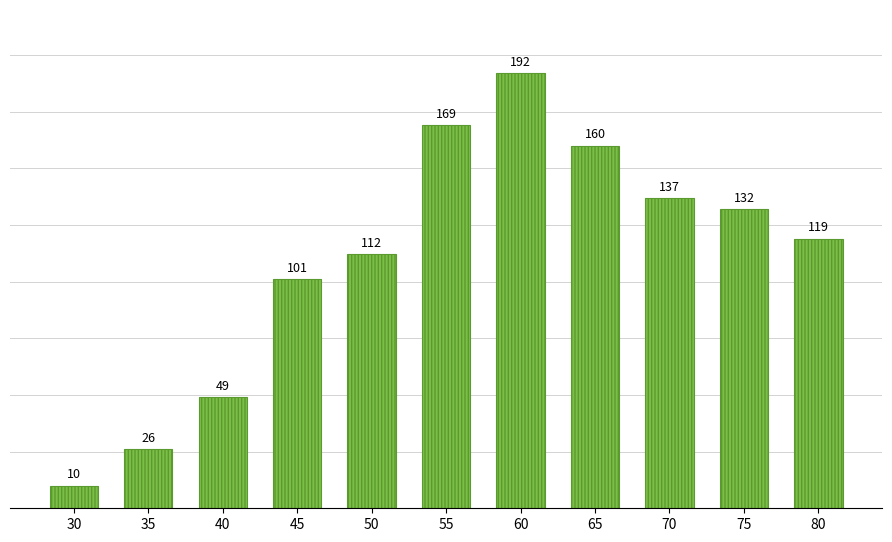

Rank the categories by value from highest to lowest.

60, 55, 65, 70, 75, 80, 50, 45, 40, 35, 30